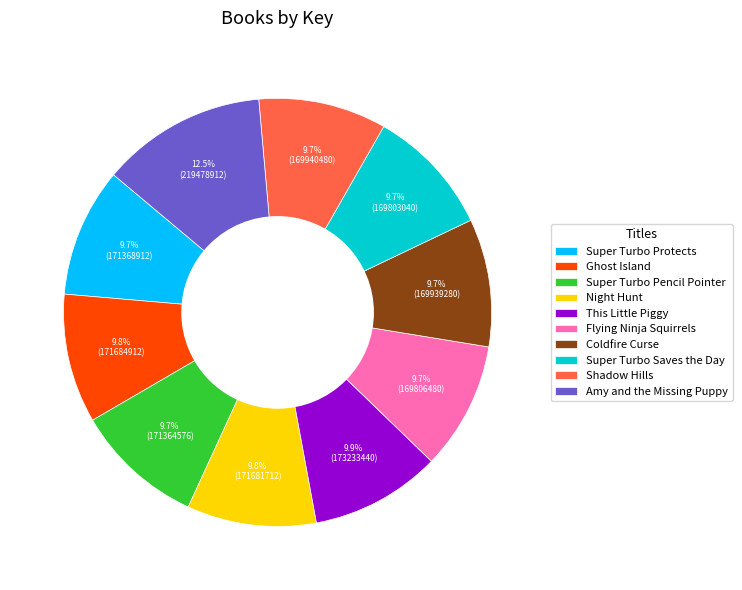

What is the ratio of the value at Super Turbo Pencil Pointer to the value at This Little Piggy?

1.0